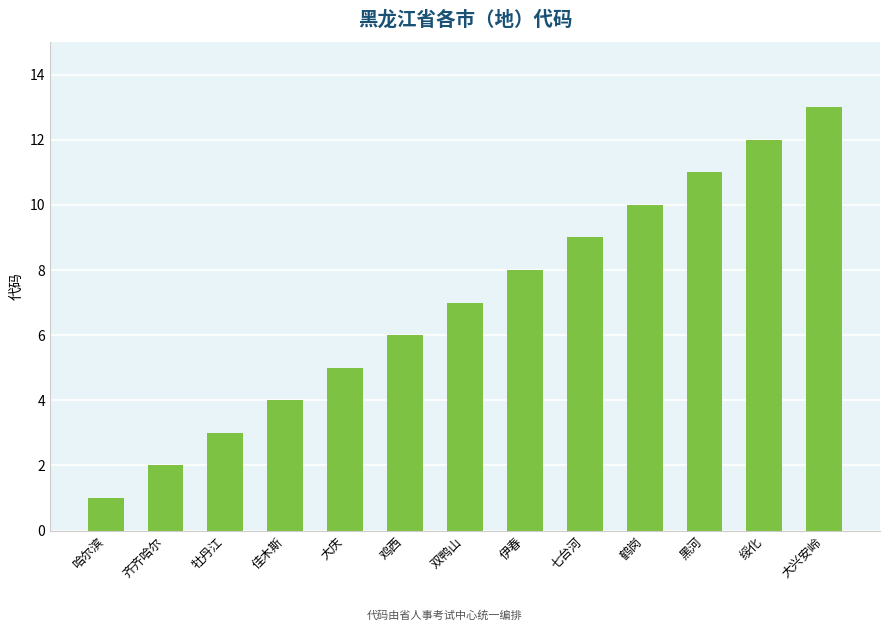

Reading right to left, what are all the values shown in this chart?

大兴安岭=13	绥化=12	黑河=11	鹤岗=10	七台河=9	伊春=8	双鸭山=7	鸡西=6	大庆=5	佳木斯=4	牡丹江=3	齐齐哈尔=2	哈尔滨=1